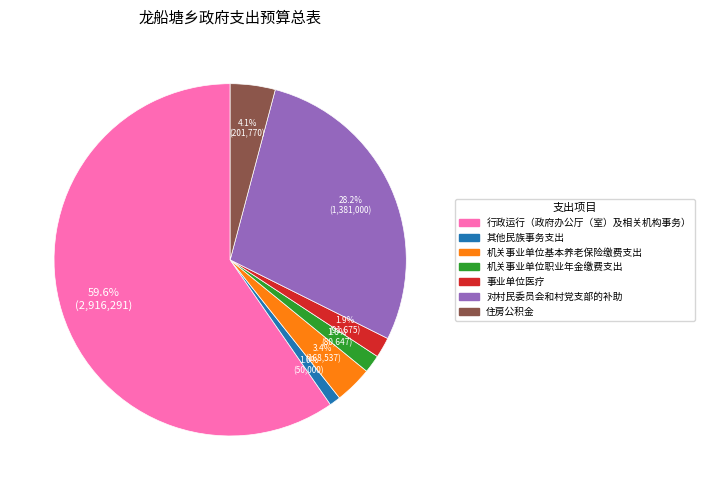

Approximately how many times larger is the value at 住房公积金 compared to 事业单位医疗?

2.2